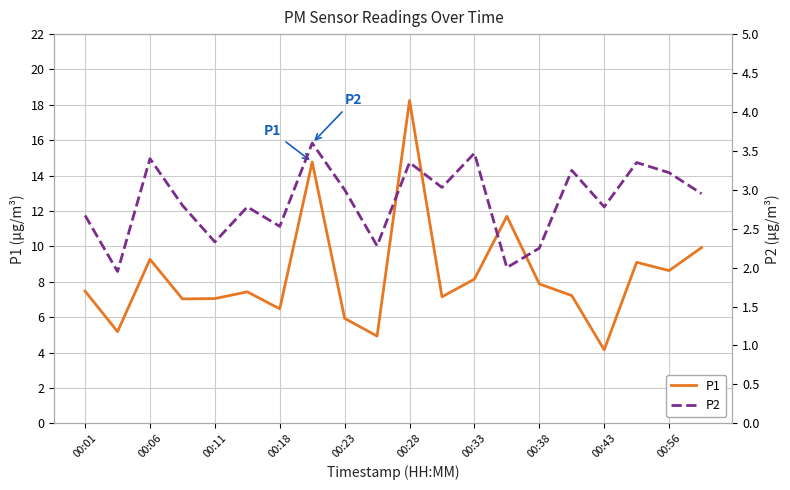

What value does the P1 series have at 00:01?

7.5